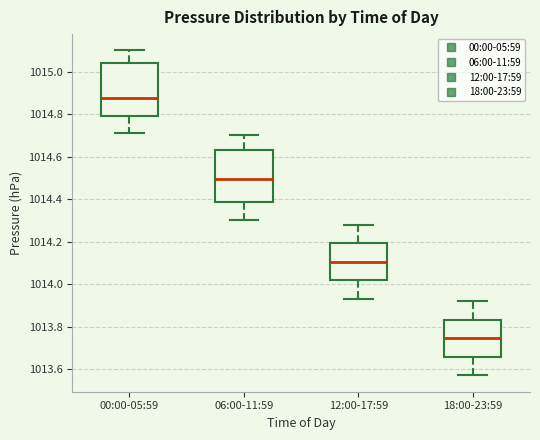

Where is the upper edge of the box for 06:00-11:59 on the y-axis? The values are not printed on the chart, so give them approximately, as read against the axis.

1014.64